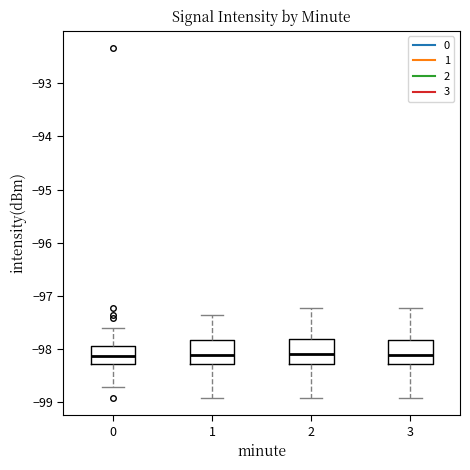

Reading left to right, read every box against the y-axis: the position of its median line, the range the box covers, and the ends of its whiskers. The values are not printed on the chart, so give them approximately, as read against the axis.

0: median -98.1, box -98.3 to -97.9, whiskers -98.7 to -97.6
1: median -98.1, box -98.3 to -97.8, whiskers -98.9 to -97.4
2: median -98.1, box -98.3 to -97.8, whiskers -98.9 to -97.2
3: median -98.1, box -98.3 to -97.8, whiskers -98.9 to -97.2